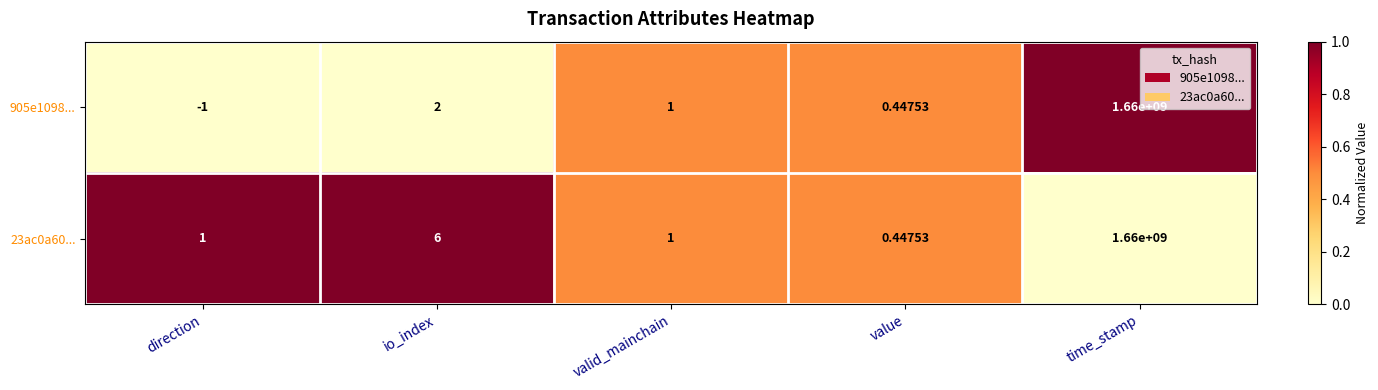

At which label is 905e1098... closest to 829999999?

io_index